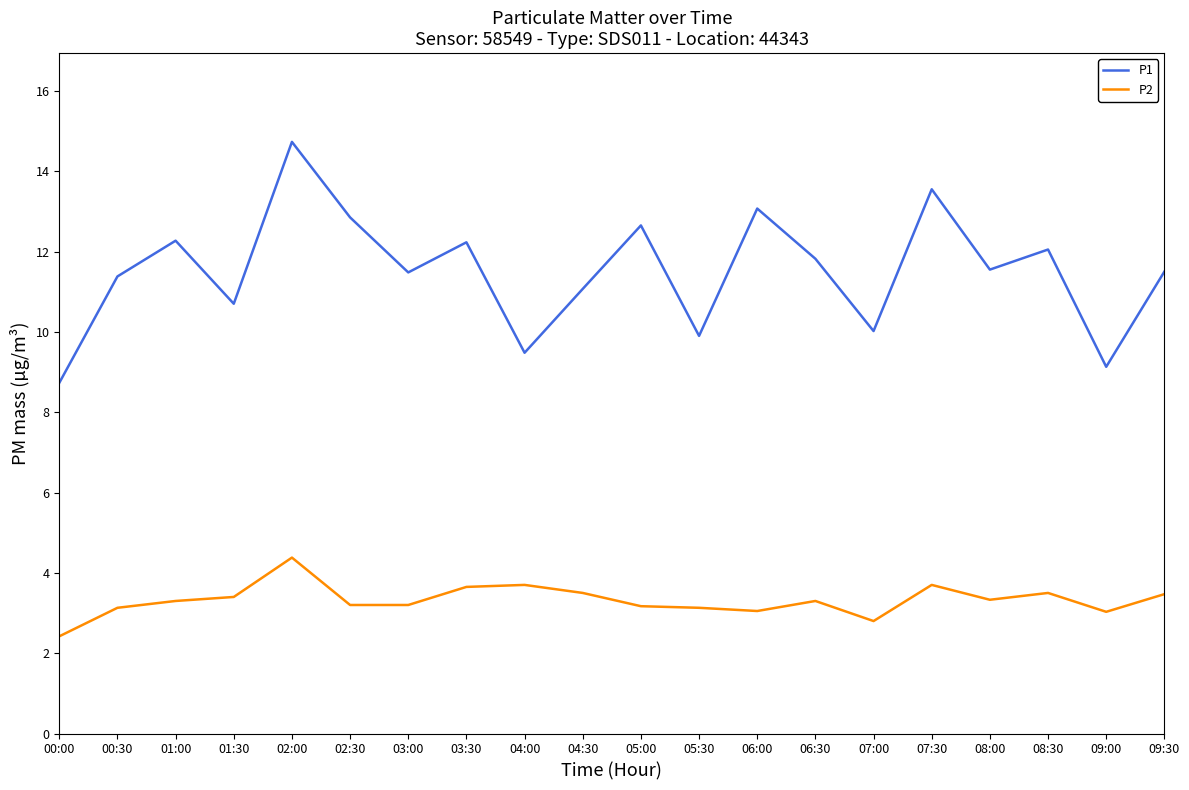

Which category has the highest value in the P2 series?

02:00